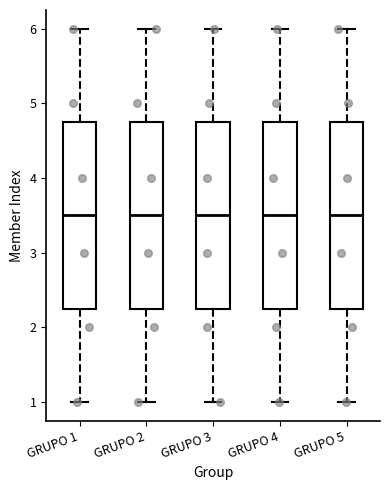

Where does the upper whisker of the box for GRUPO 2 end on the y-axis? The values are not printed on the chart, so give them approximately, as read against the axis.

6.0